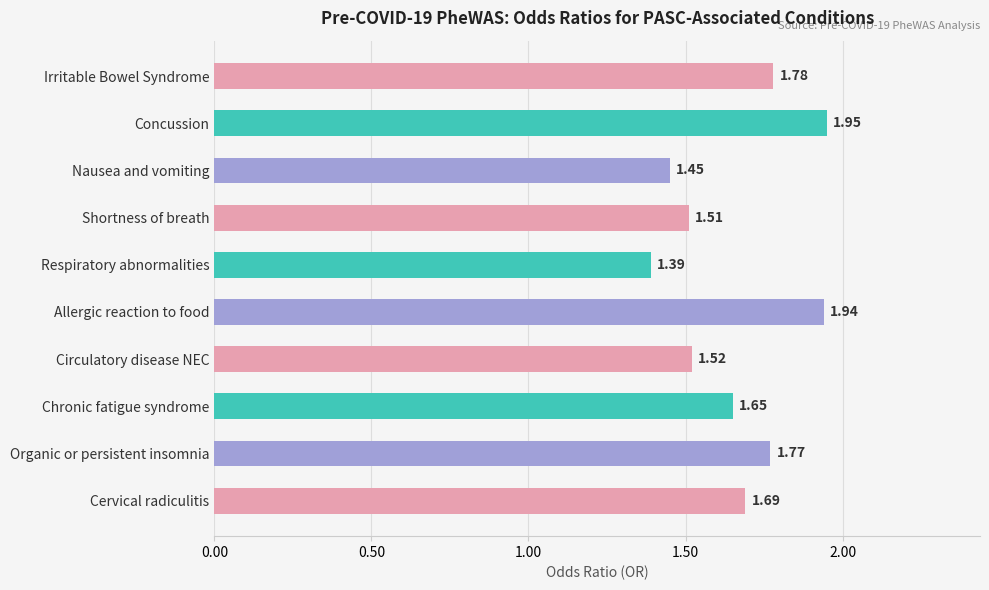

What is the label of the 8th bar from the bottom?

Nausea and vomiting